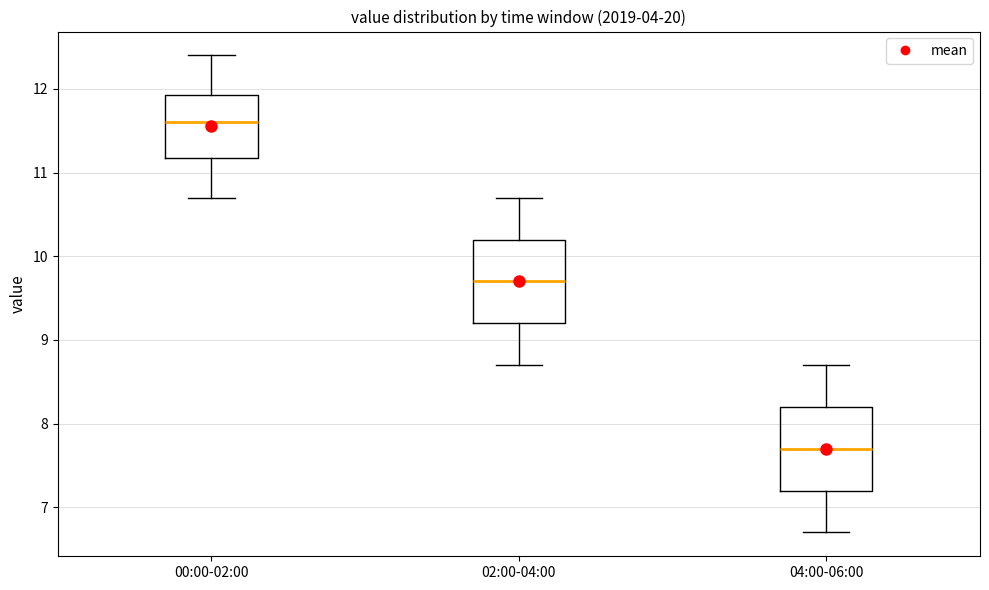

Where does the lower whisker of the box for 00:00-02:00 end on the y-axis? The values are not printed on the chart, so give them approximately, as read against the axis.

10.7